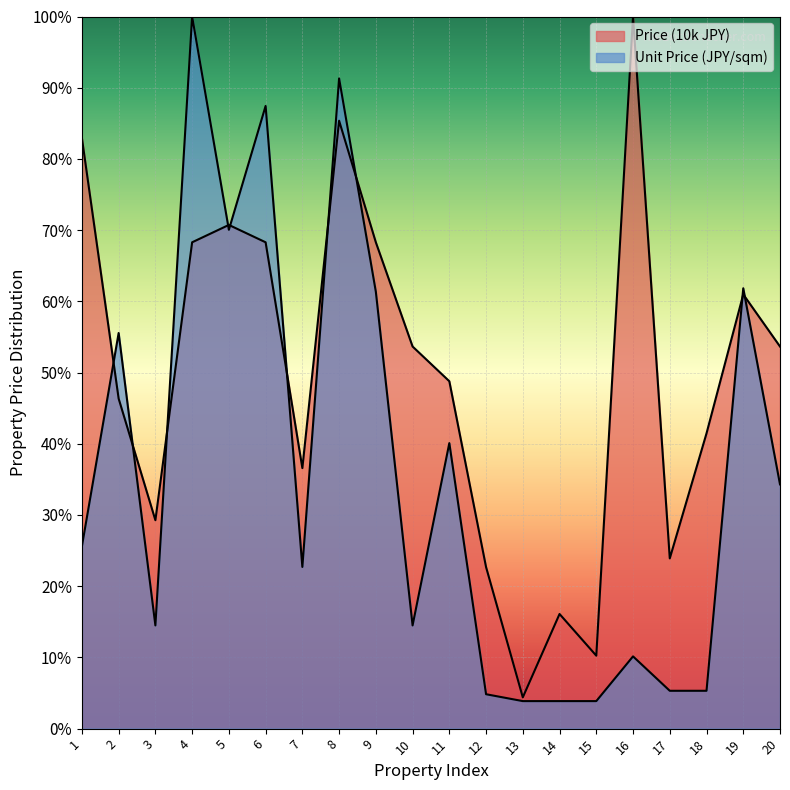

Reading left to right, what are all the values shown in this chart?

Price (10k JPY): 1=82.9	2=46.3	3=29.3	4=68.3	5=70.7	6=68.3	7=36.6	8=85.4	9=68.3	10=53.7	11=48.8	12=22.7	13=4.4	14=16.1	15=10.2	16=100.0	17=23.9	18=41.5	19=61.0	20=53.7
Unit Price (JPY/sqm): 1=25.6	2=55.6	3=14.5	4=100.0	5=70.0	6=87.4	7=22.7	8=91.3	9=61.4	10=14.5	11=40.1	12=4.8	13=3.9	14=3.9	15=3.9	16=10.1	17=5.3	18=5.3	19=61.8	20=34.3